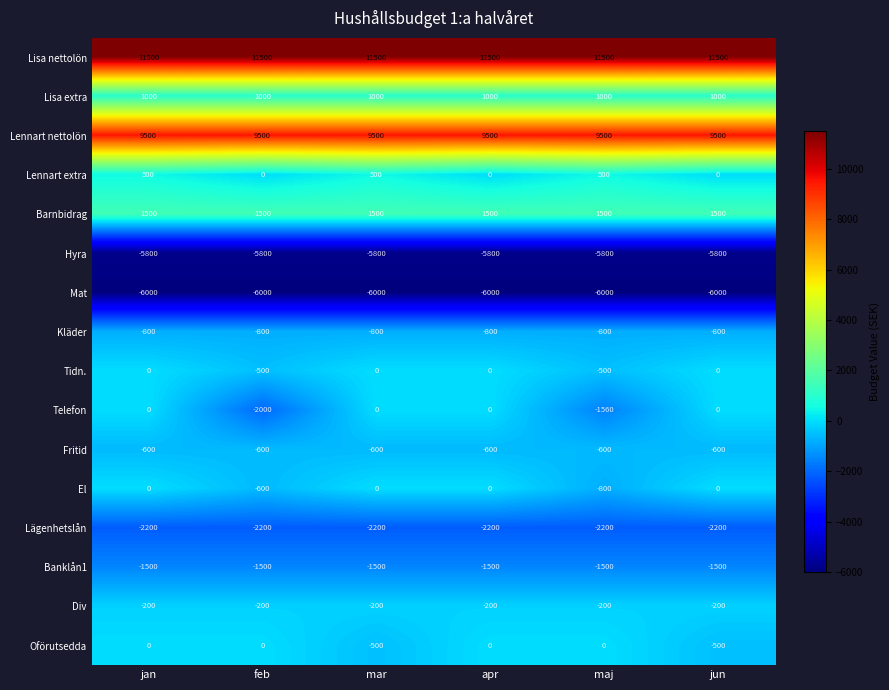

Which series changed the most between jan and mar?

Oförutsedda